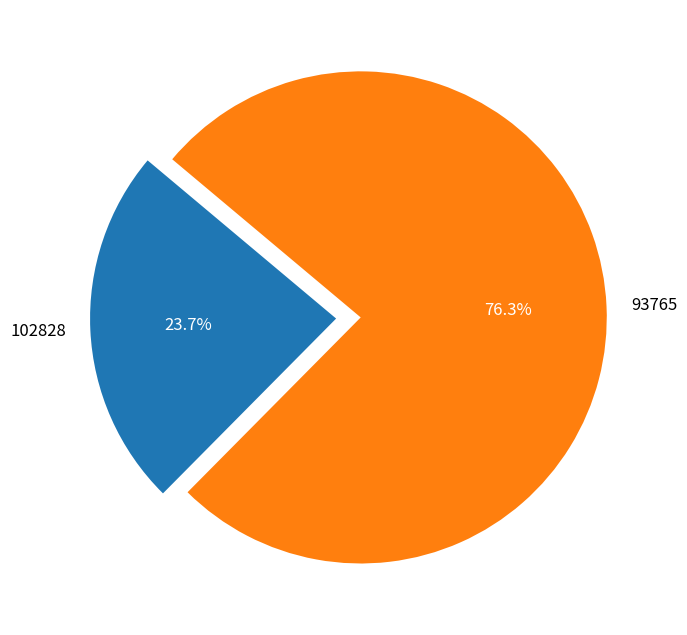

What percentage is the 102828 slice, to the nearest percent?

24%